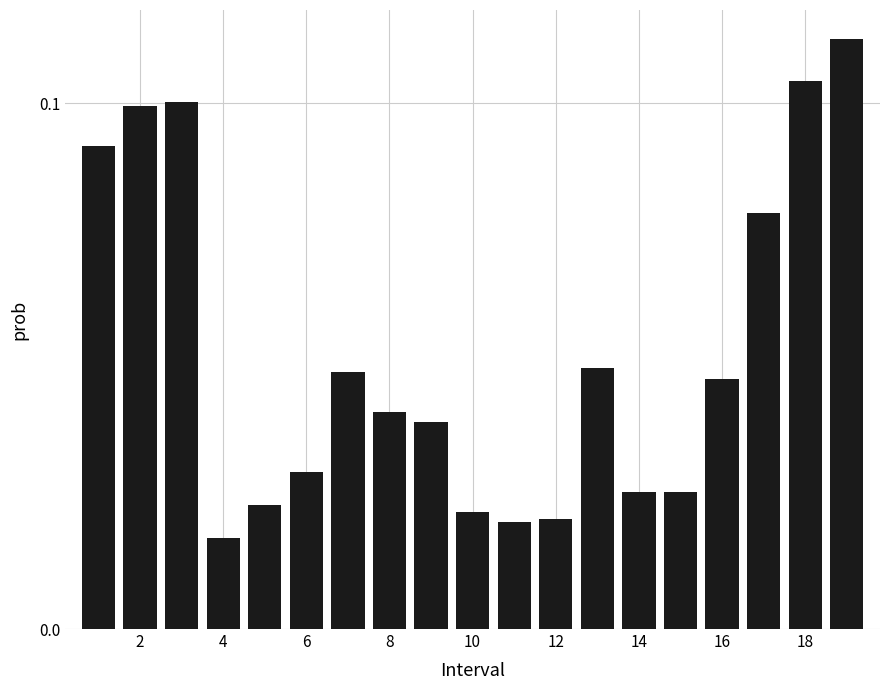

Count the values in the range 0 to 1.

19